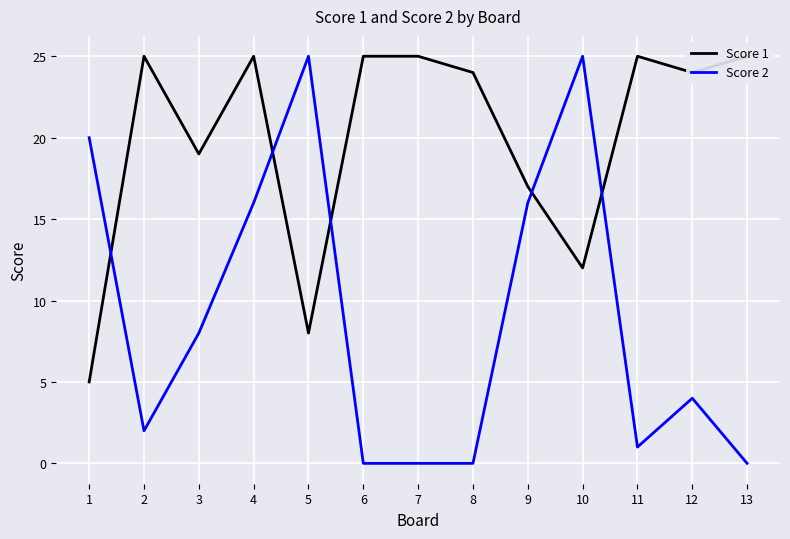

Which category has the highest value in the Score 2 series?

5